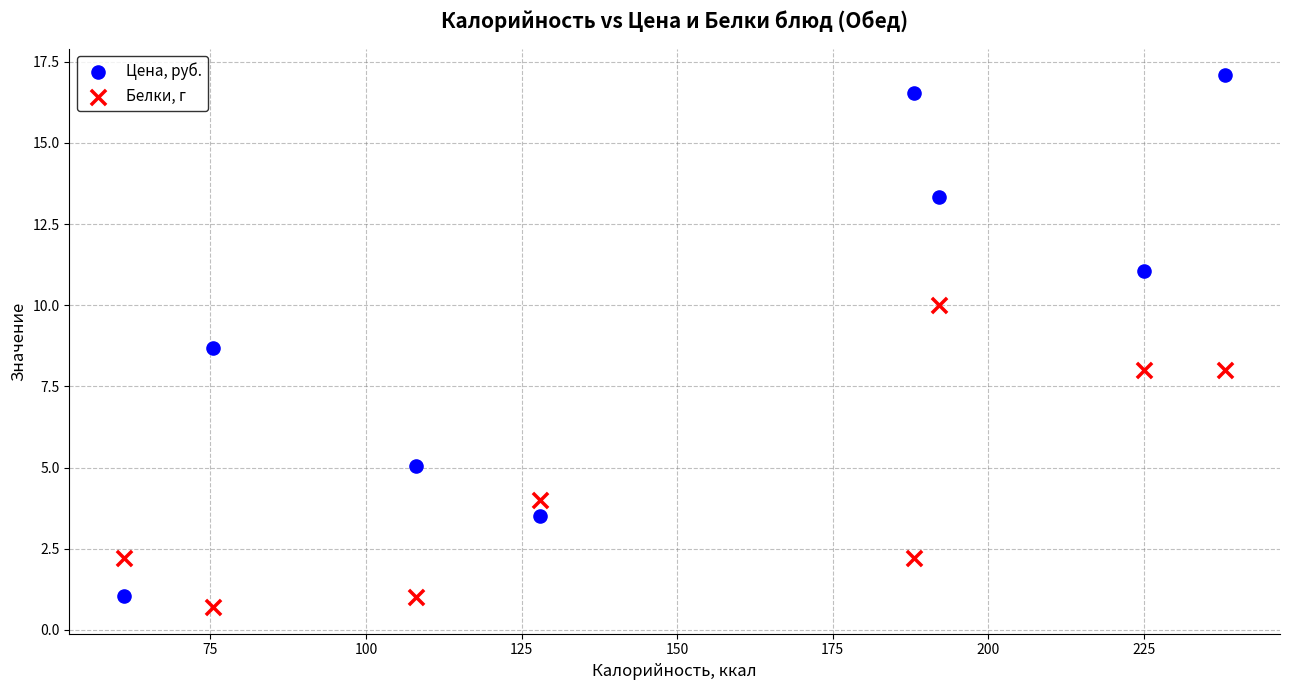

Which series has the largest Y range (max minus min)?

Цена, руб.